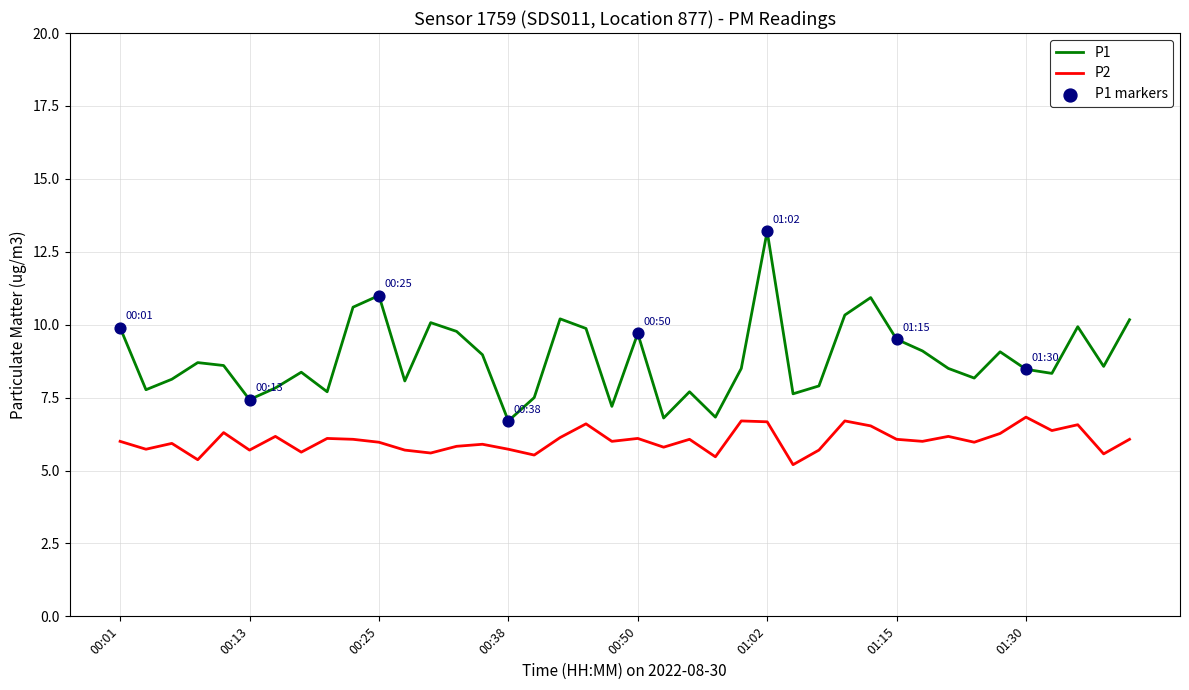

Which series has the widest spread of values?

P1